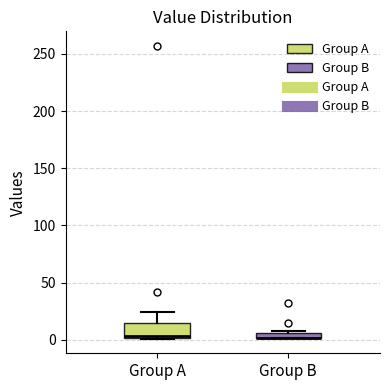

Which box is the tallest, from its lower edge to its upper edge?

Group A